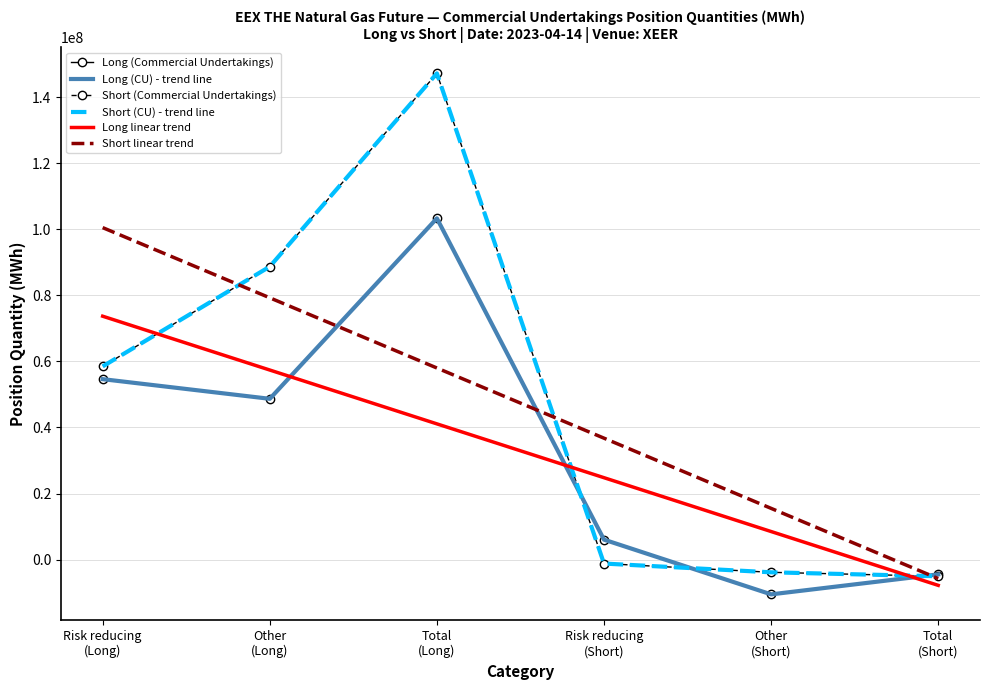

Which label corresponds to the largest value in the chart?

Total
(Long)